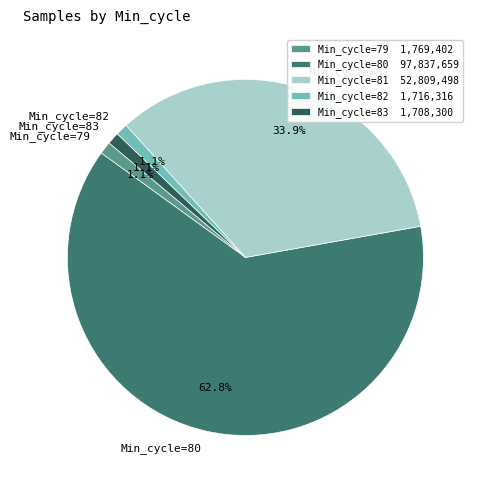

Approximately how many times larger is the value at Min_cycle=83 compared to Min_cycle=79?

1.0